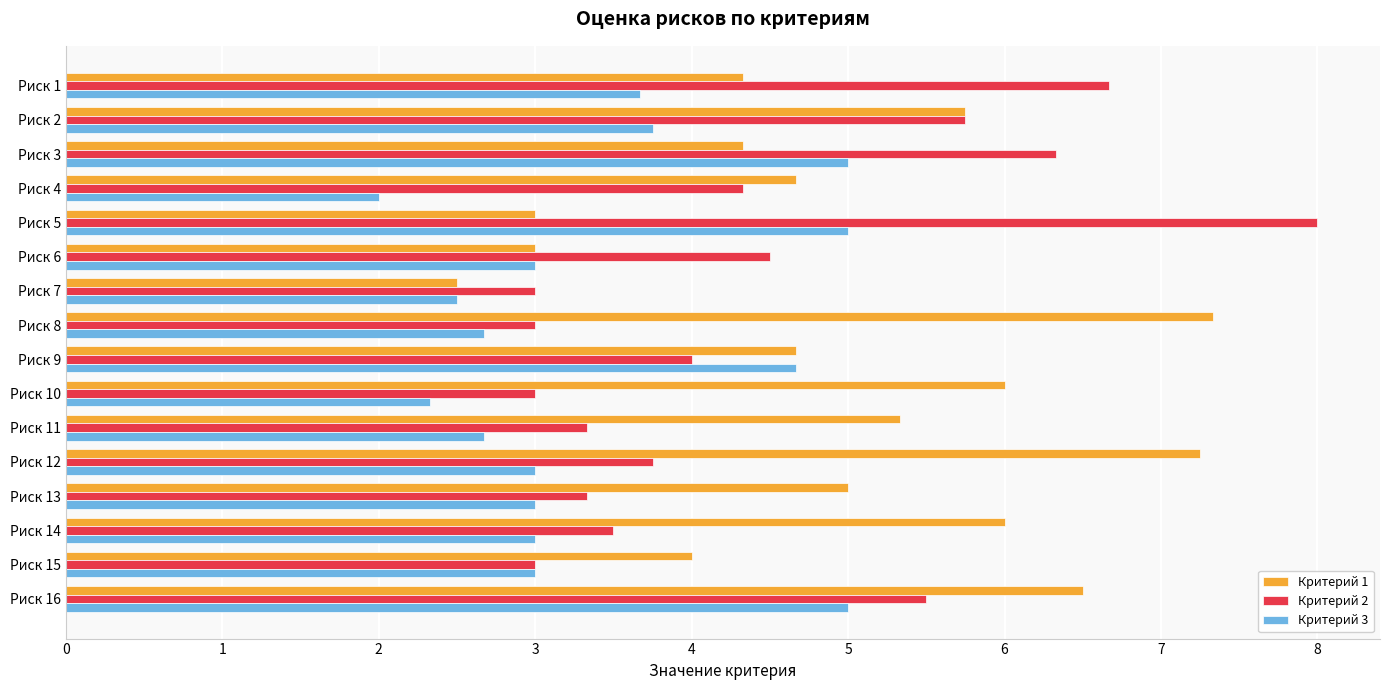

Rank the series by their average value, from lowest to highest.

Критерий 3, Критерий 2, Критерий 1